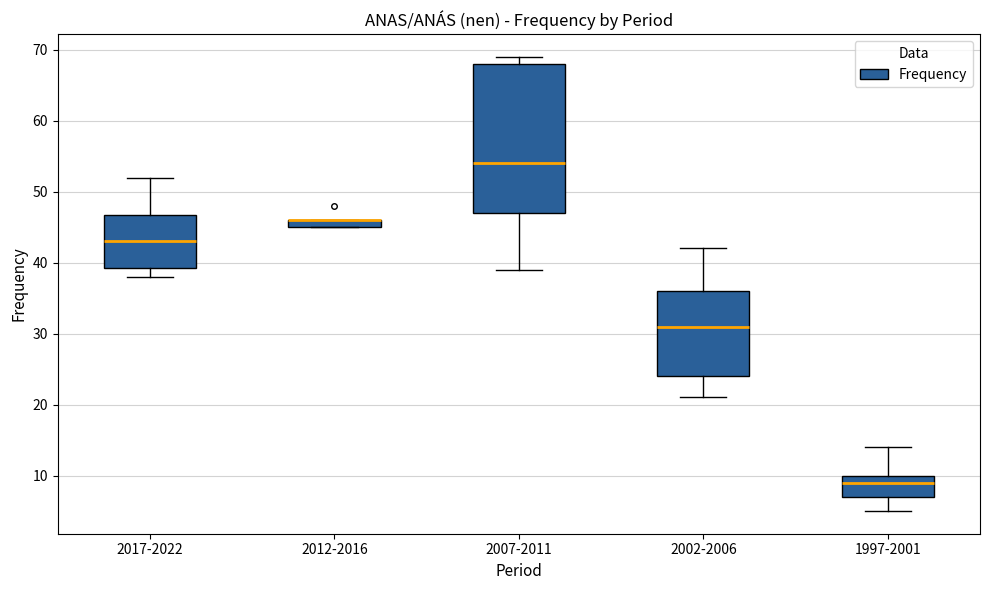

Which box is the tallest, from its lower edge to its upper edge?

2007-2011